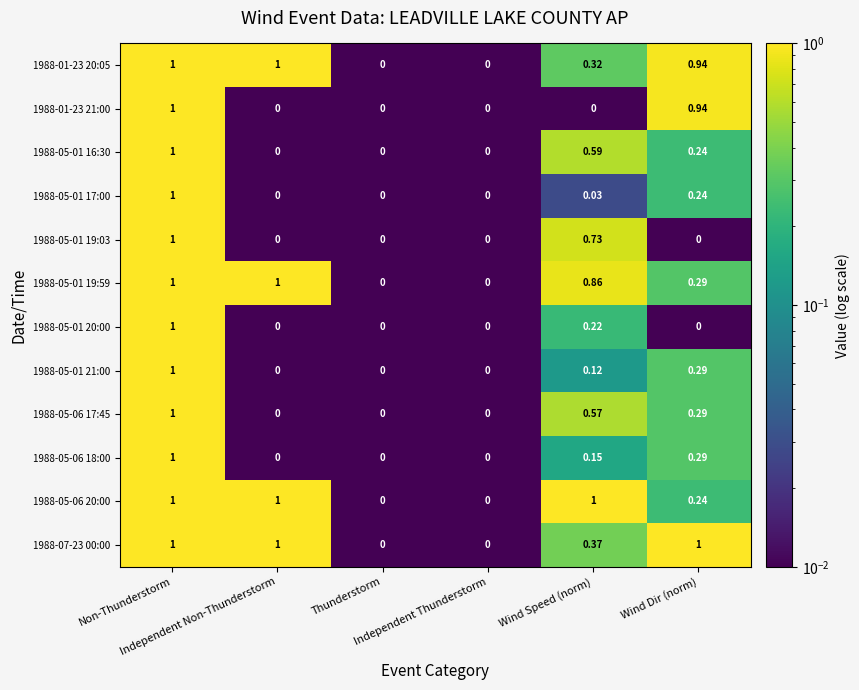

Count the number of categories in the chart.

6